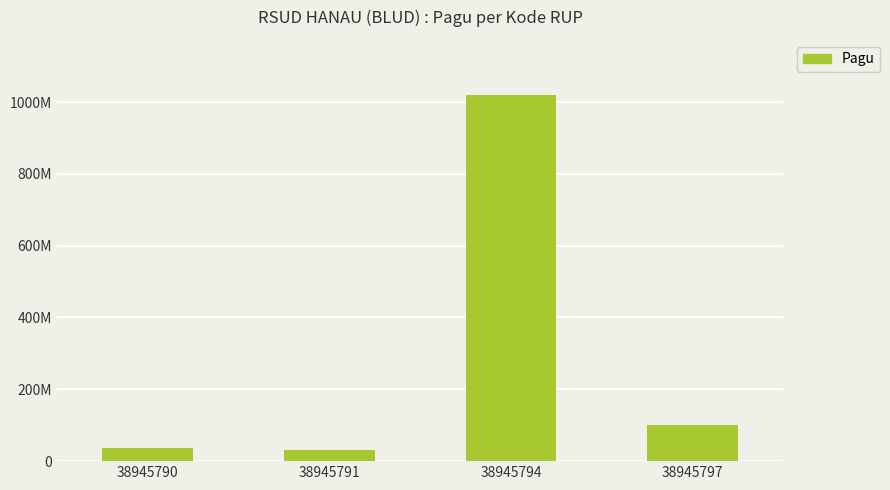

What is the value of the 3rd bar from the left?

1020000000